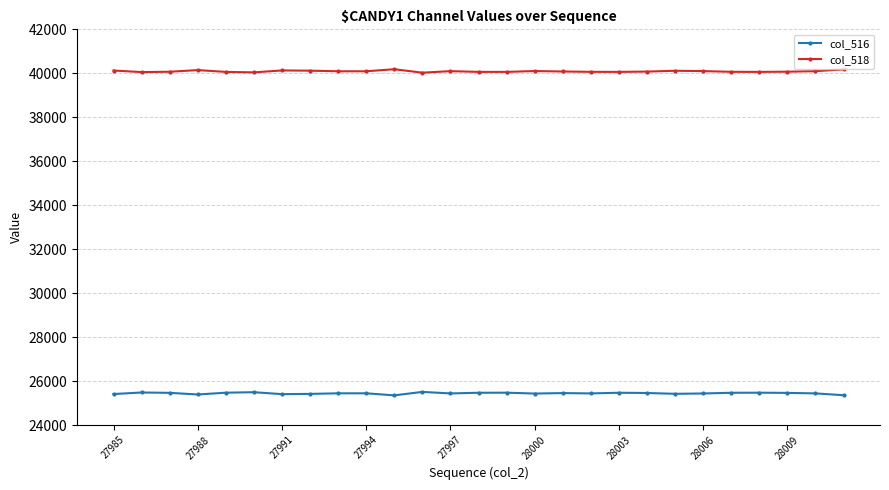

Rank the series by their average value, from highest to lowest.

col_518, col_516